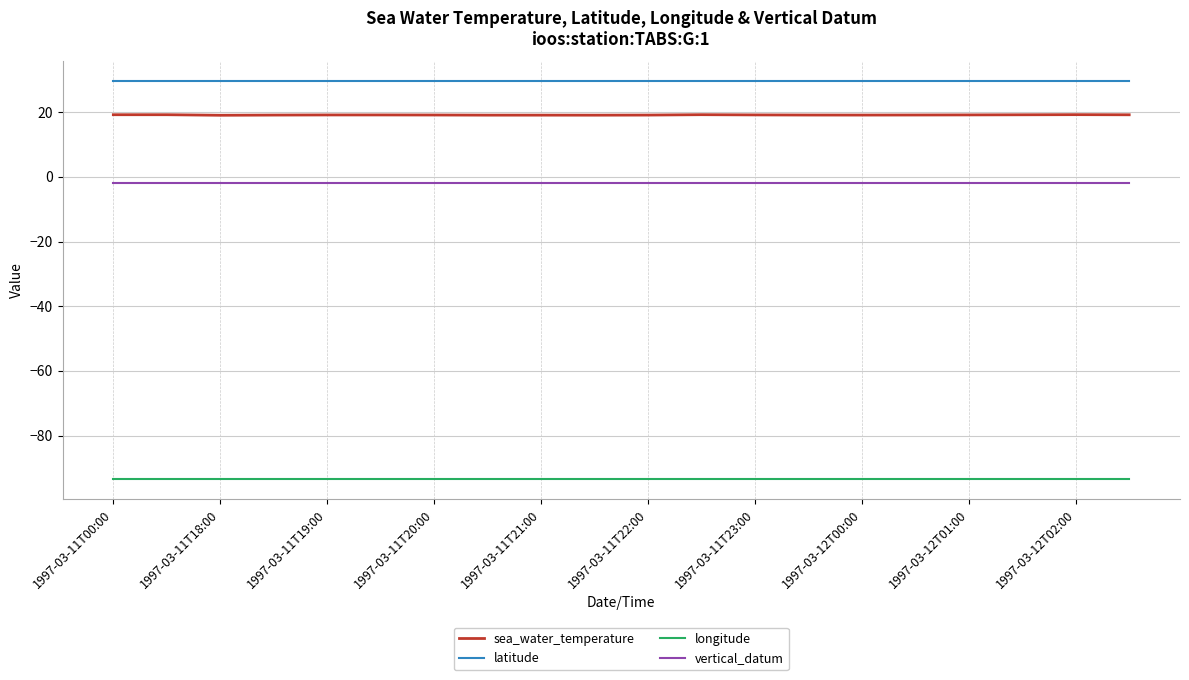

Which series has the largest total across all categories?

latitude